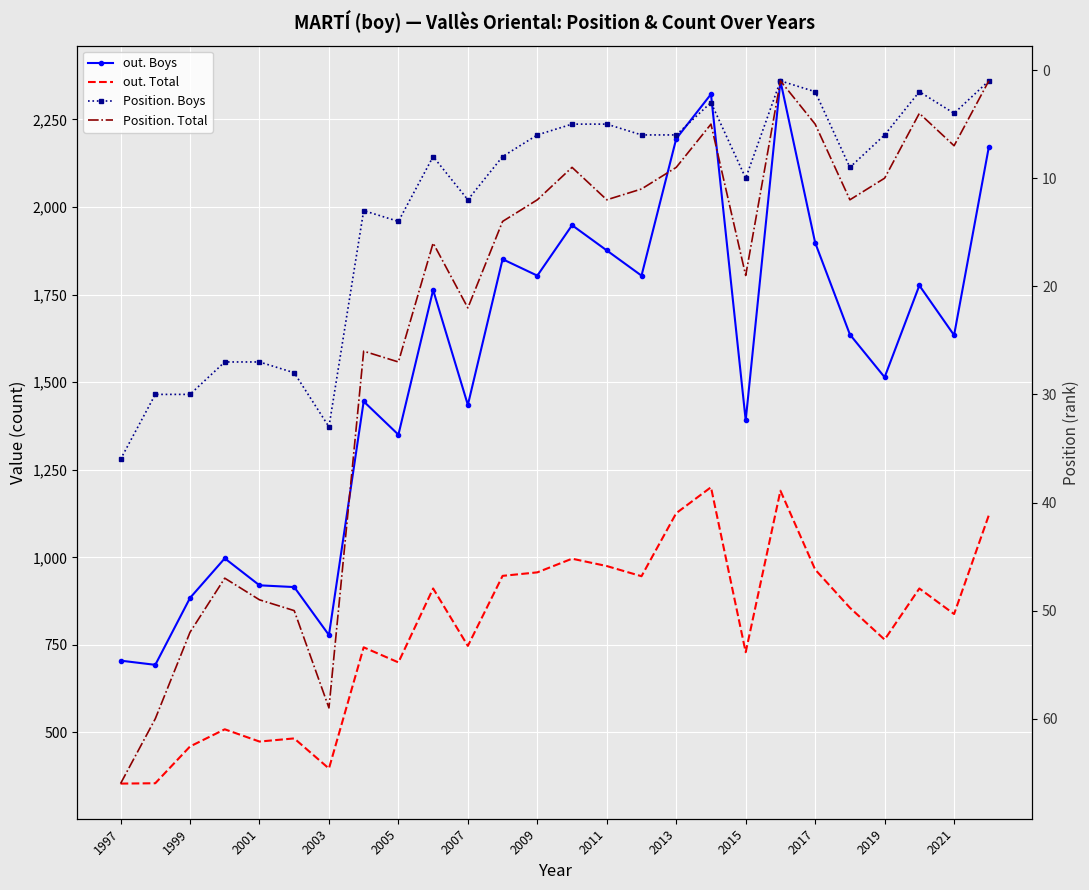

Which series has the largest total across all categories?

out. Boys